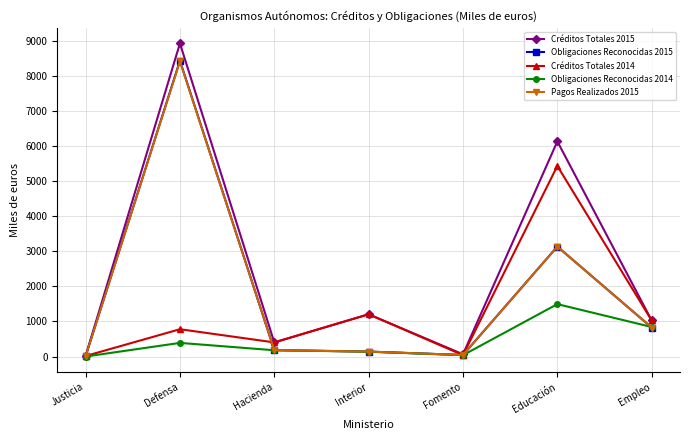

Which category has the highest value in the Obligaciones Reconocidas 2015 series?

Defensa